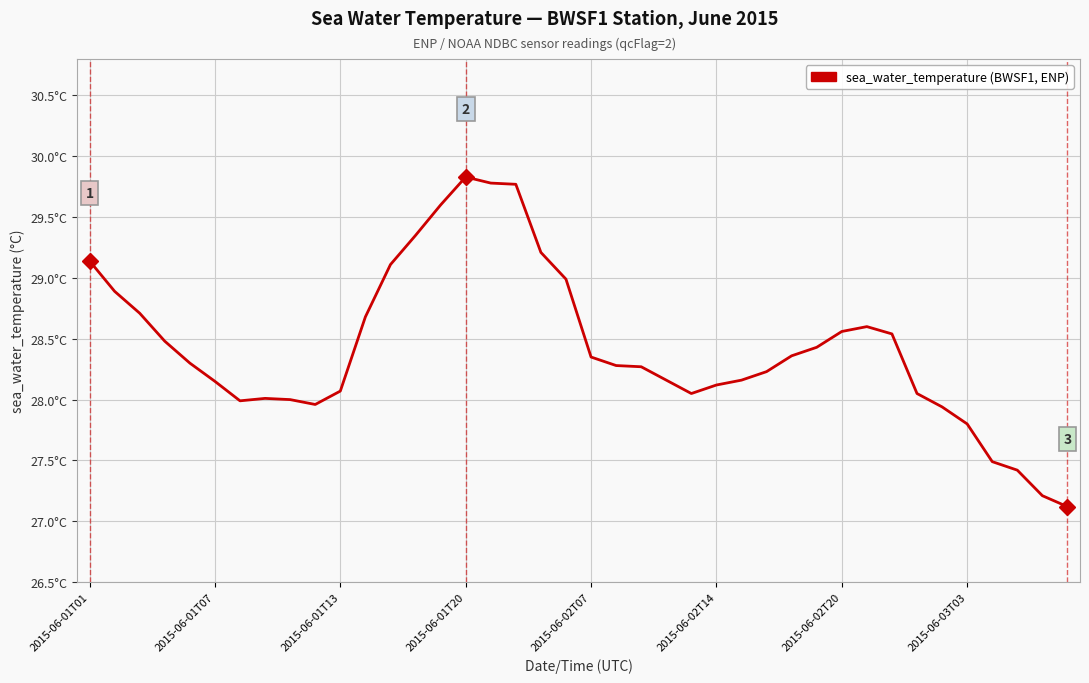

Where does the data first go above 28?

2015-06-01T01